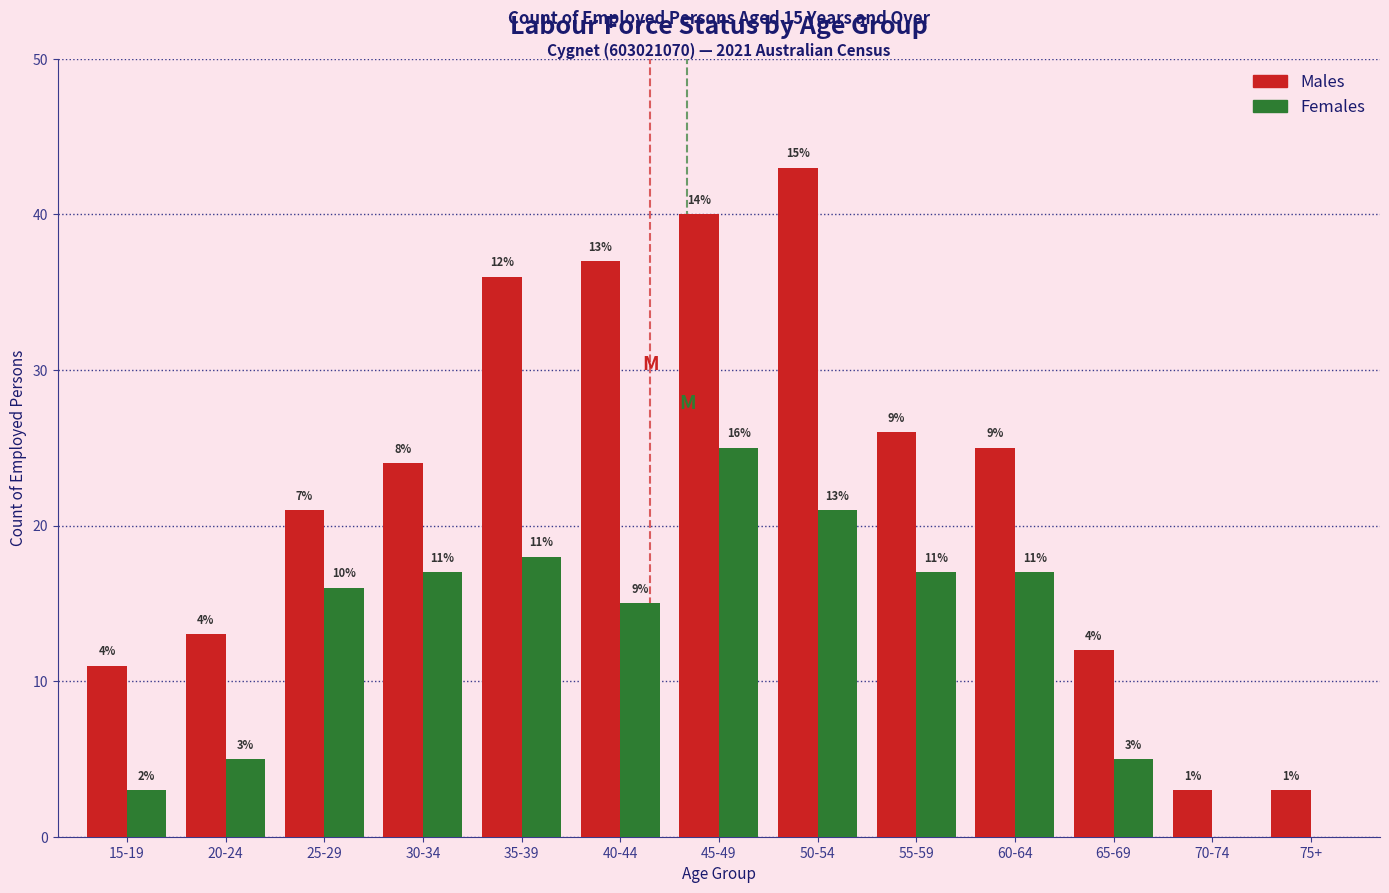

What are all the series names shown in the legend?

Males, Females